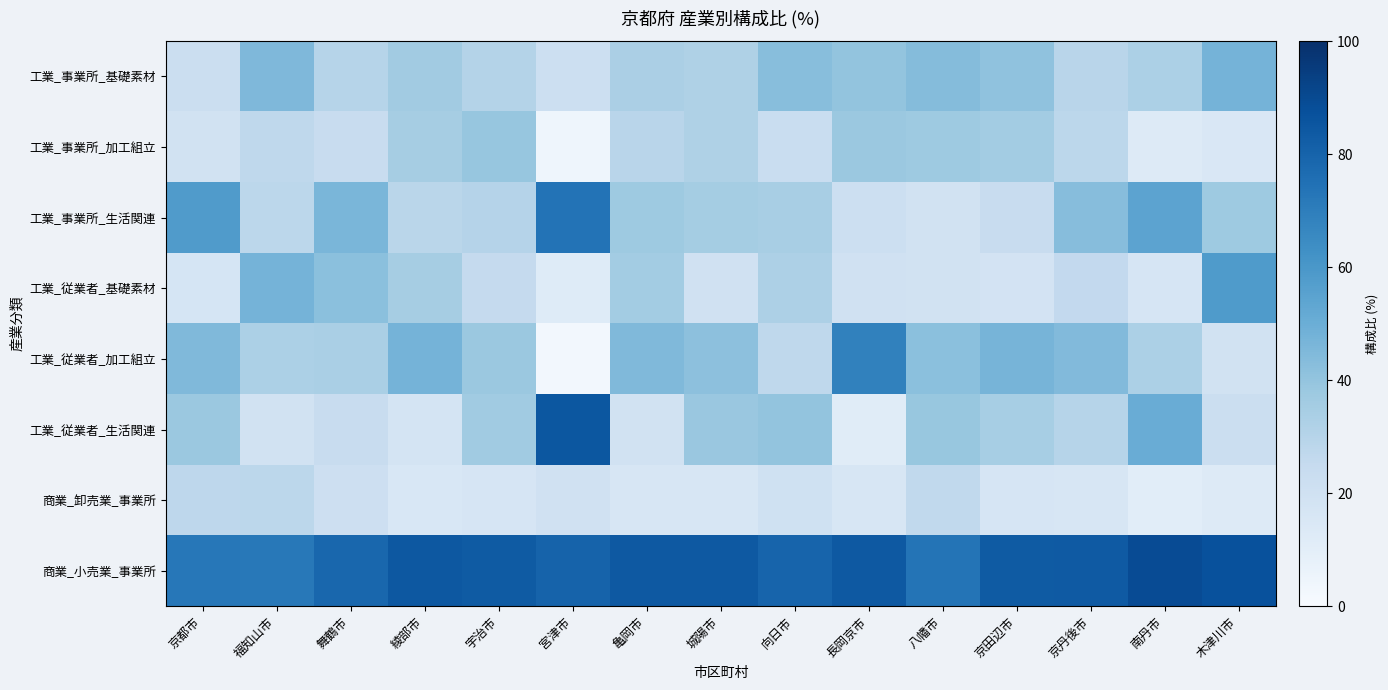

Which series has the widest spread of values?

工業_従業者_生活関連